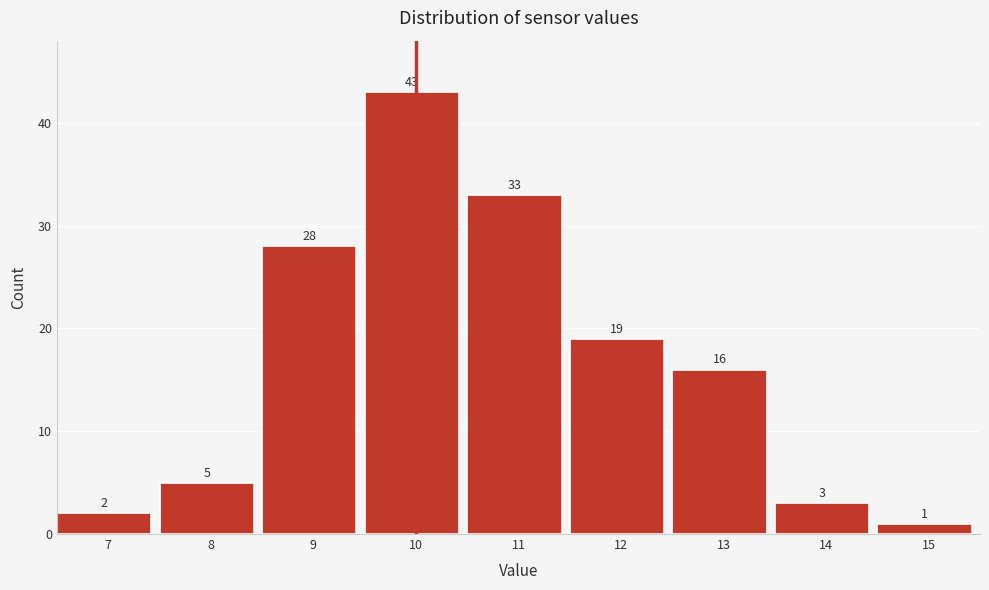

Reading right to left, extract all data points from this chart.

1	3	16	19	33	43	28	5	2